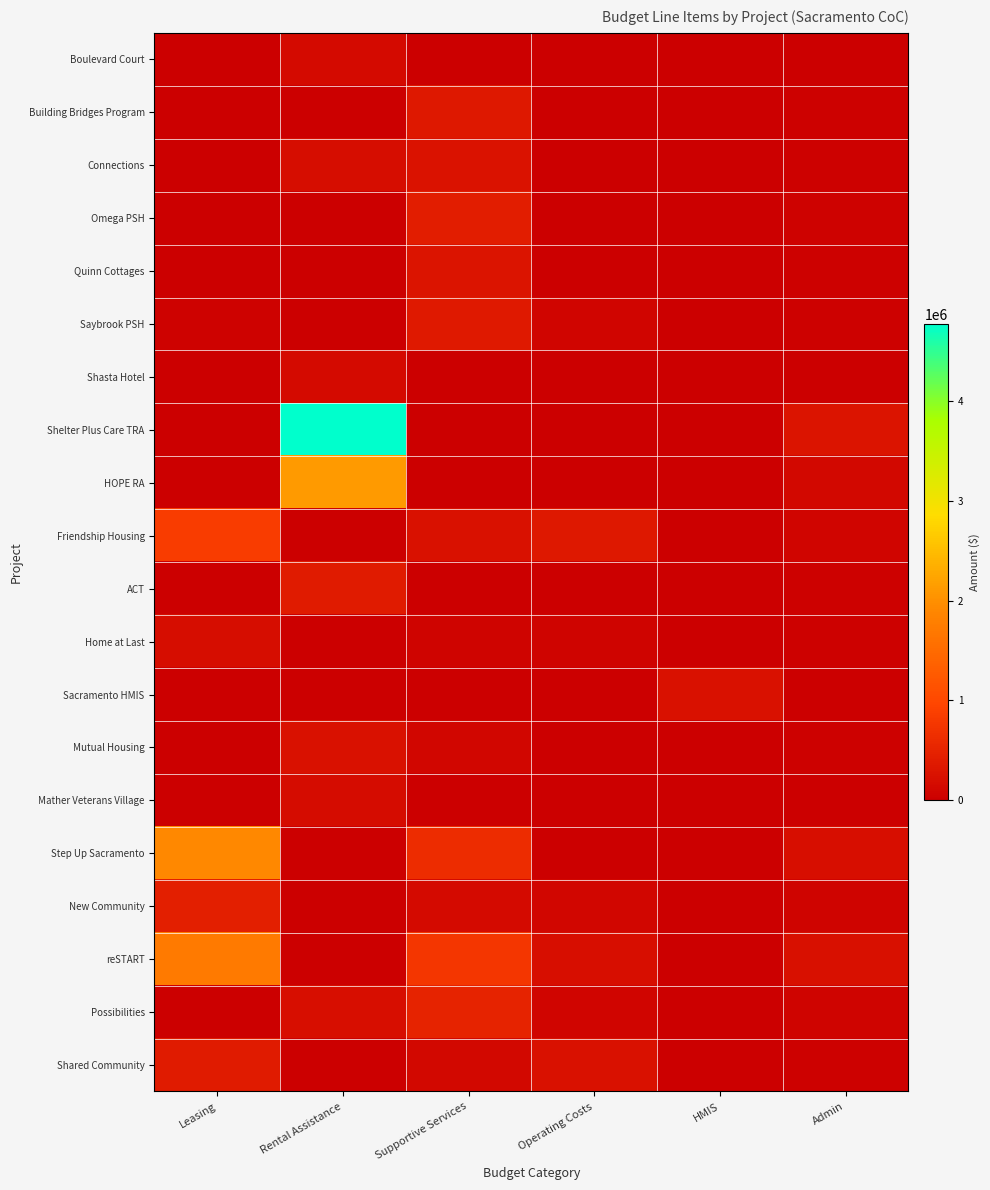

At which category is the sum across all series the highest?

Rental Assistance